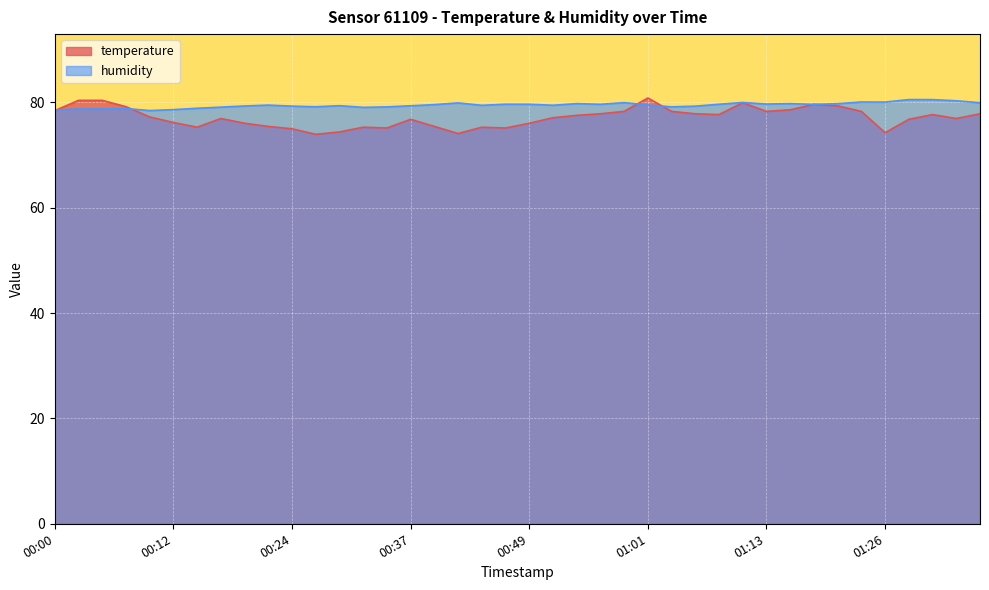

At which category is the sum across all series the highest?

01:01